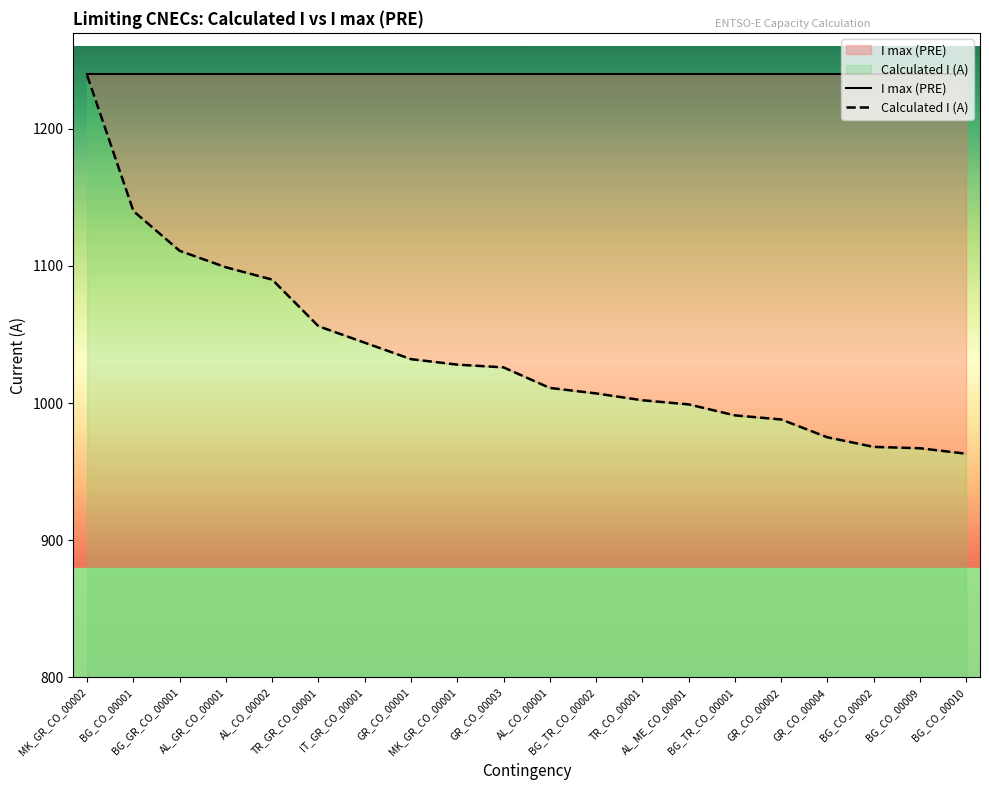

What is the maximum value shown in the chart?

1240